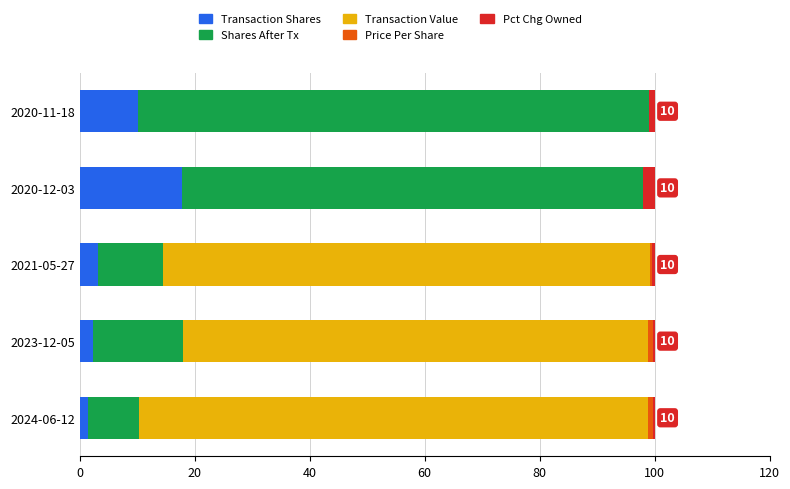

True or false: Transaction Shares has a value of 3.2 at 2021-05-27.

True